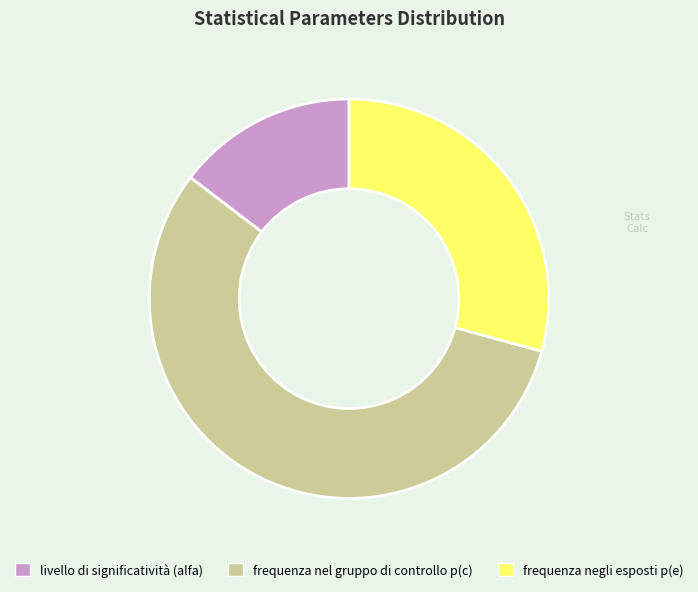

Is livello di significatività the majority of the pie?

No